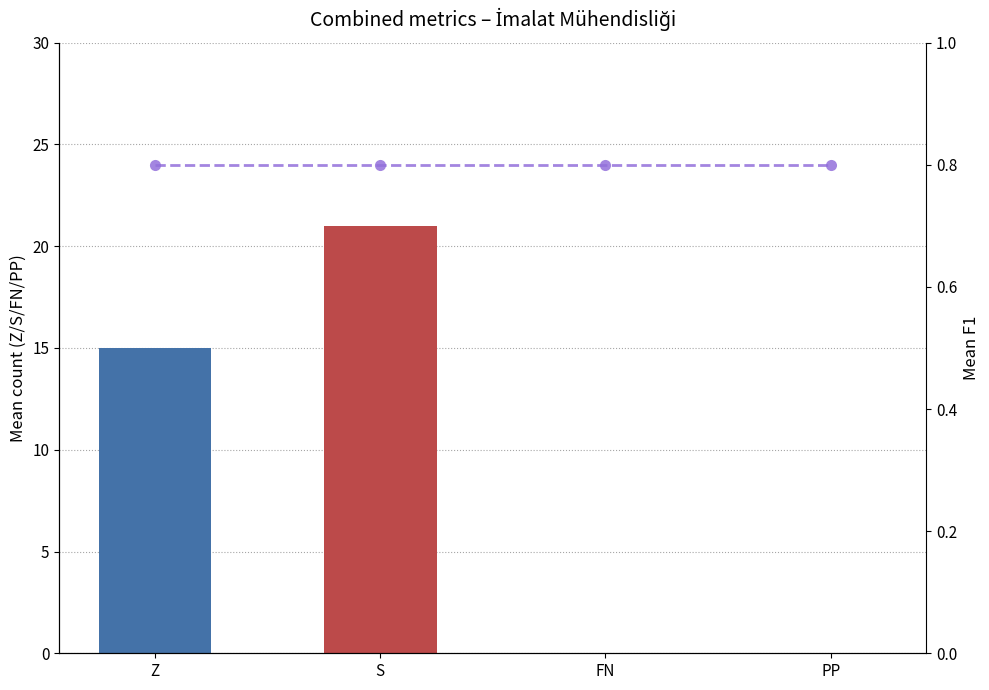

True or false: Course Count has a value of 13.6 at S.

False